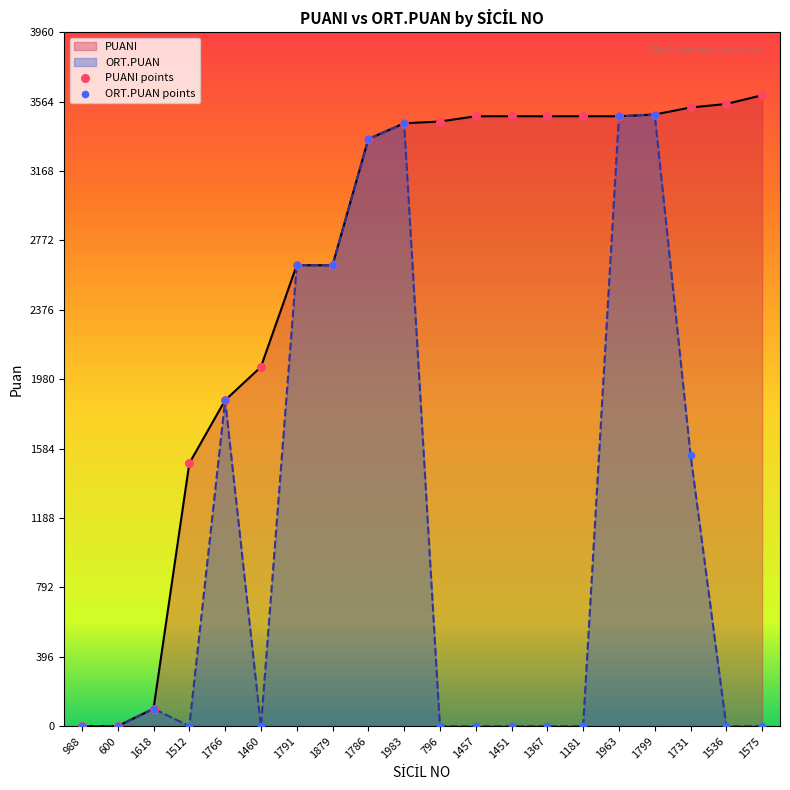

Which series has the widest spread of Y values?

PUANI